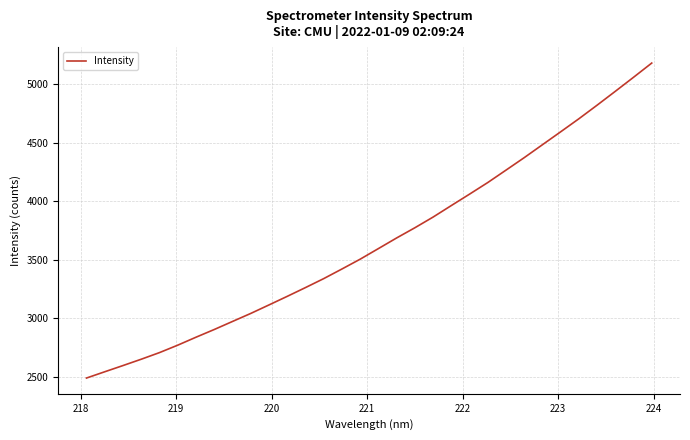

What is the minimum value shown in the chart?

2488.3